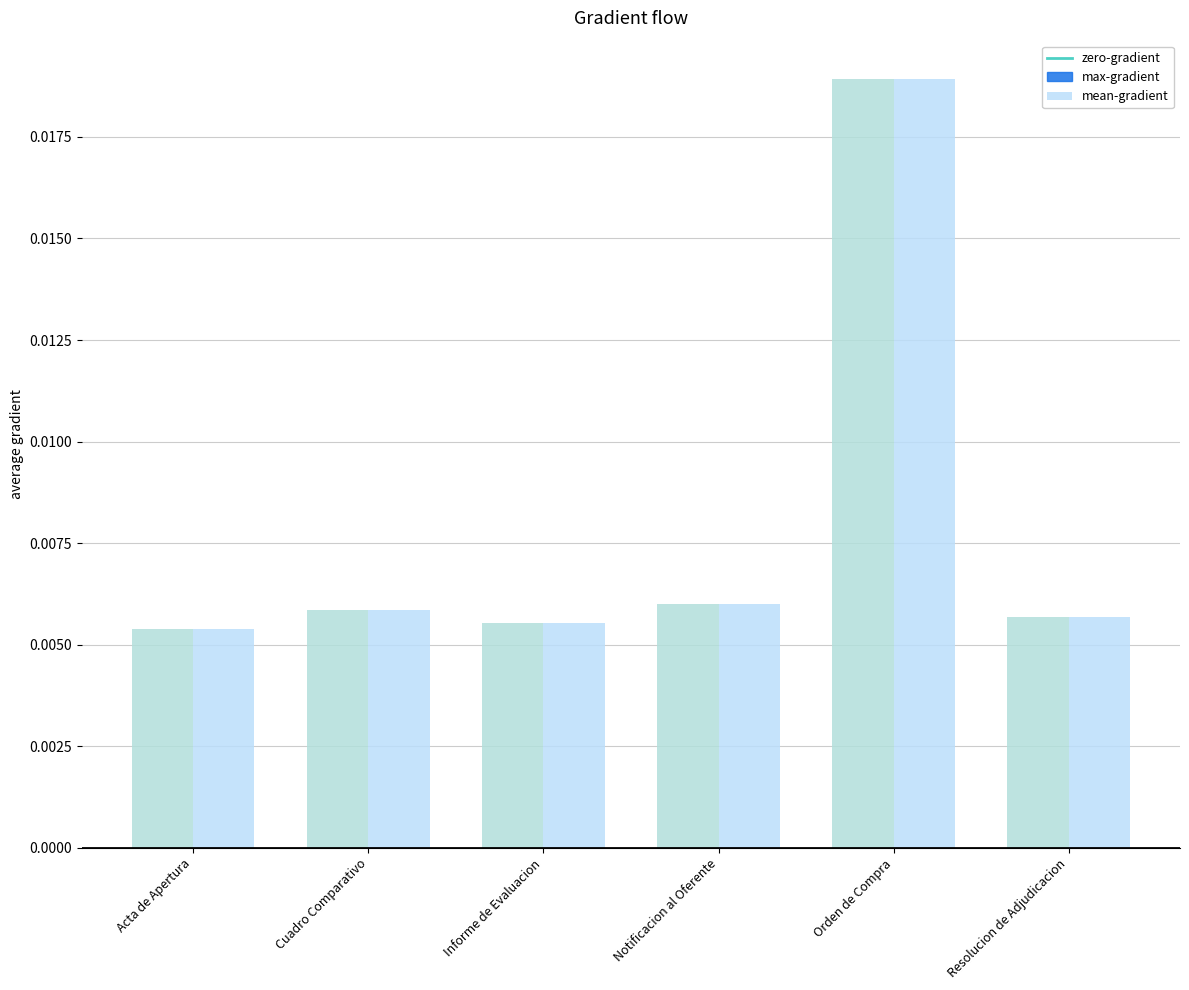

True or false: mean-gradient has a value of 0.0 at Cuadro Comparativo.

False